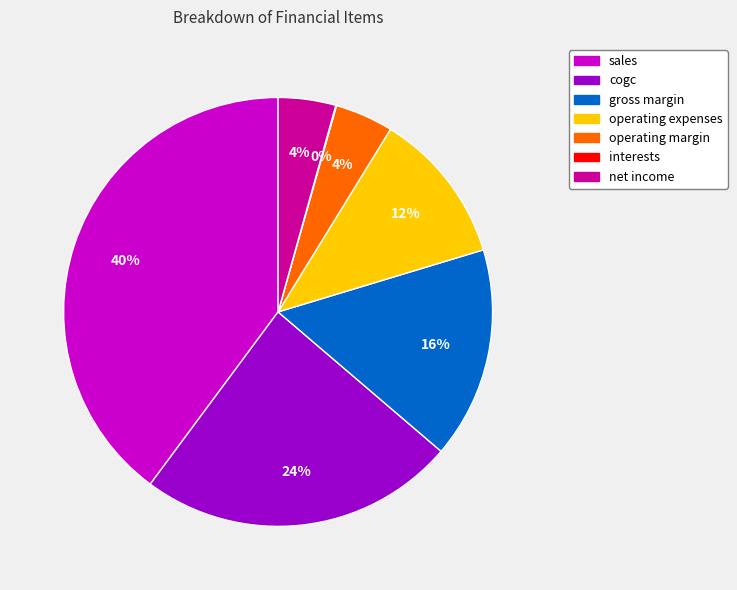

What percentage is the cogc slice, to the nearest percent?

24%